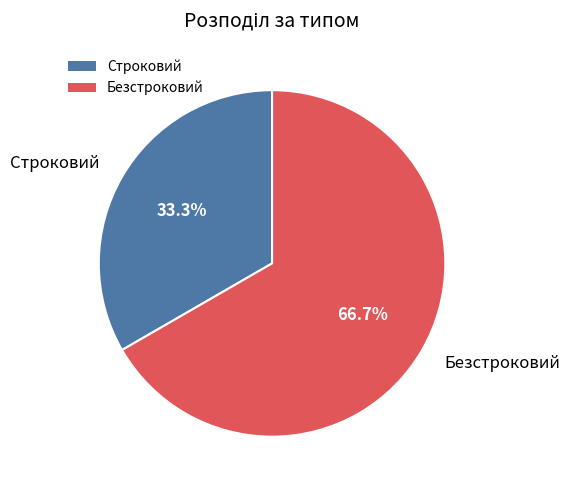

Rank the categories by value from highest to lowest.

Безстроковий, Строковий